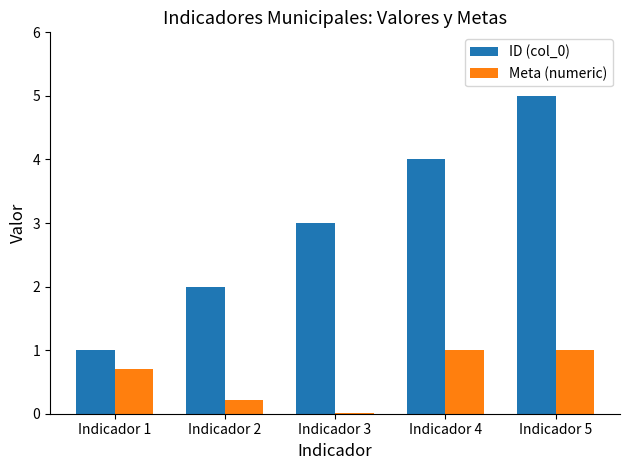

Are the bars horizontal?

No